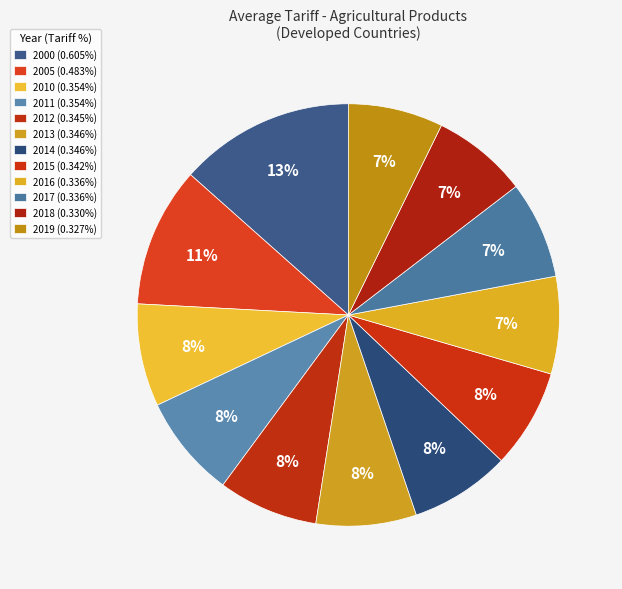

How many slices are in this pie chart?

12